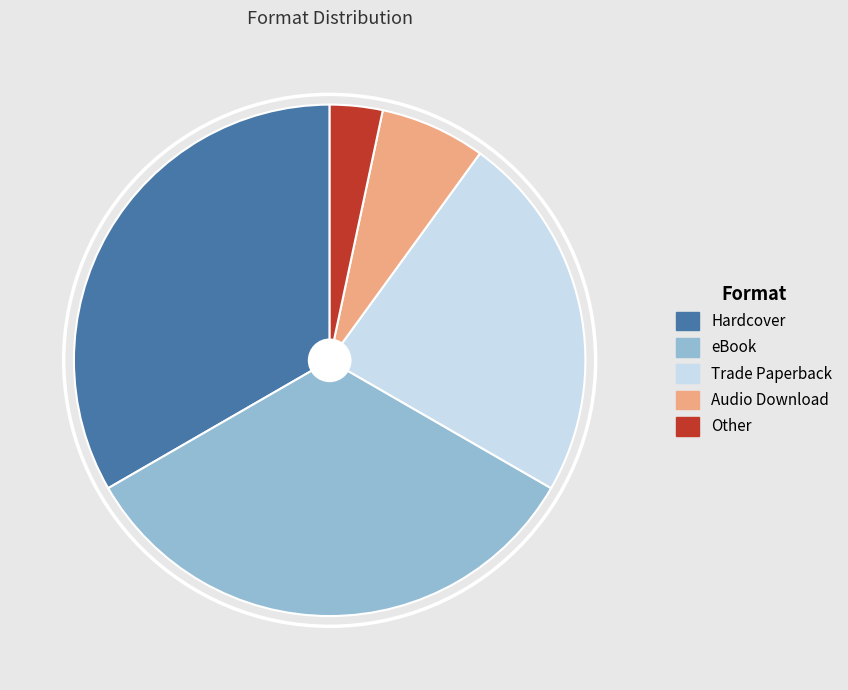

Which has a higher value, Trade Paperback or Other?

Trade Paperback